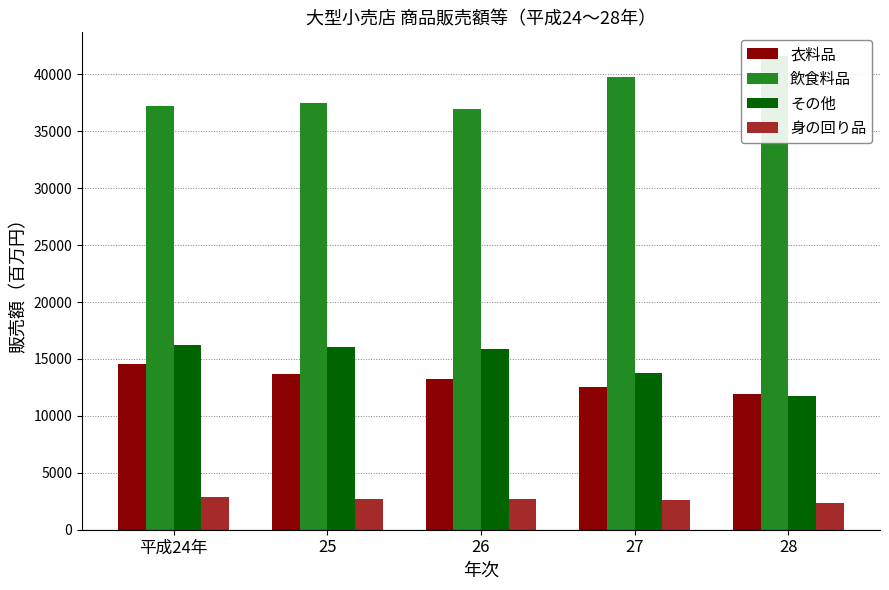

What is the value of the その他 bar at the 3rd from the left?

15904